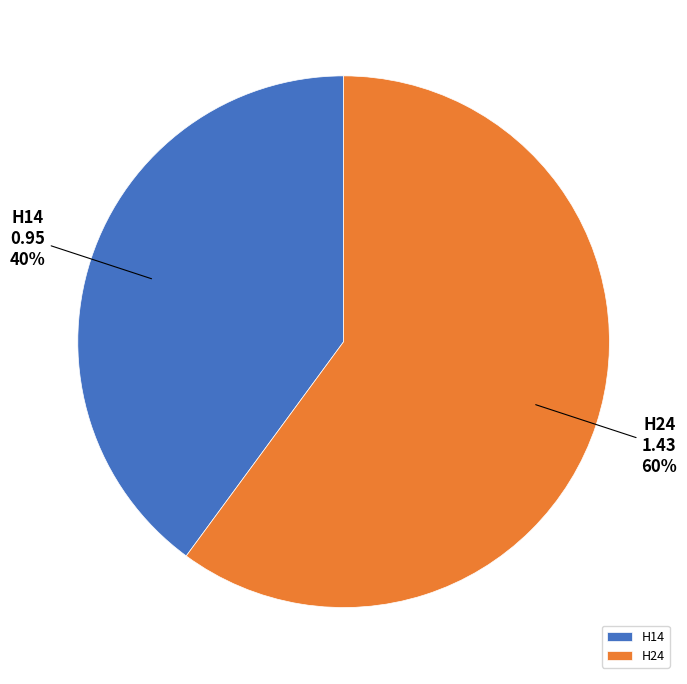

To the nearest percent, what portion does H24 represent?

60%